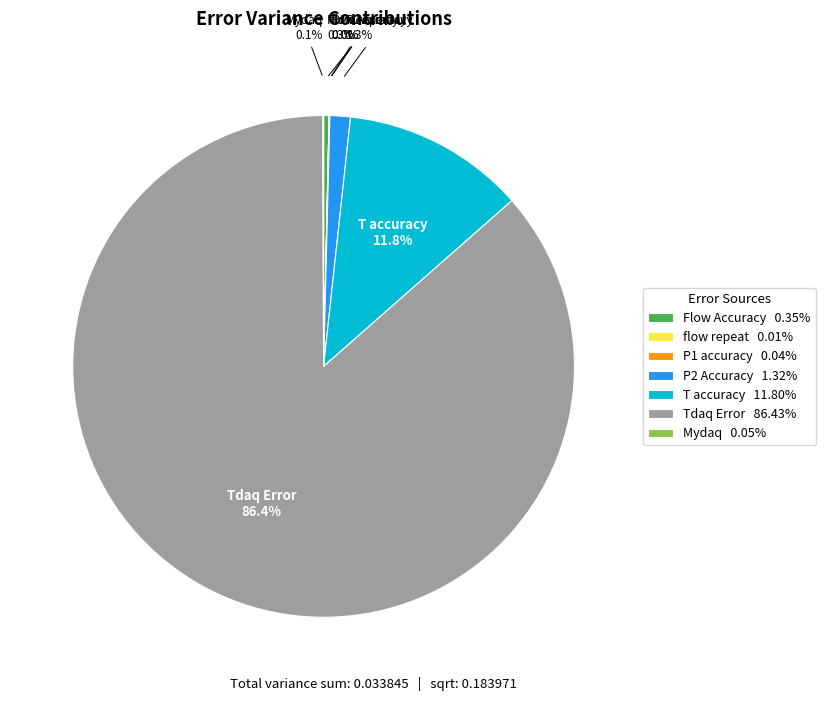

Between P2 Accuracy and T accuracy, which is larger?

T accuracy